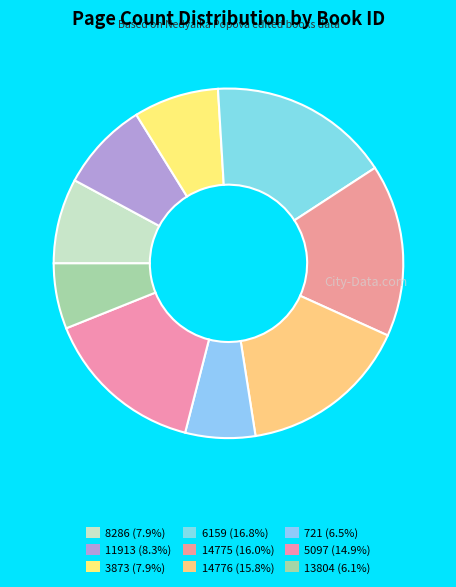

Count the number of slices in the pie.

9